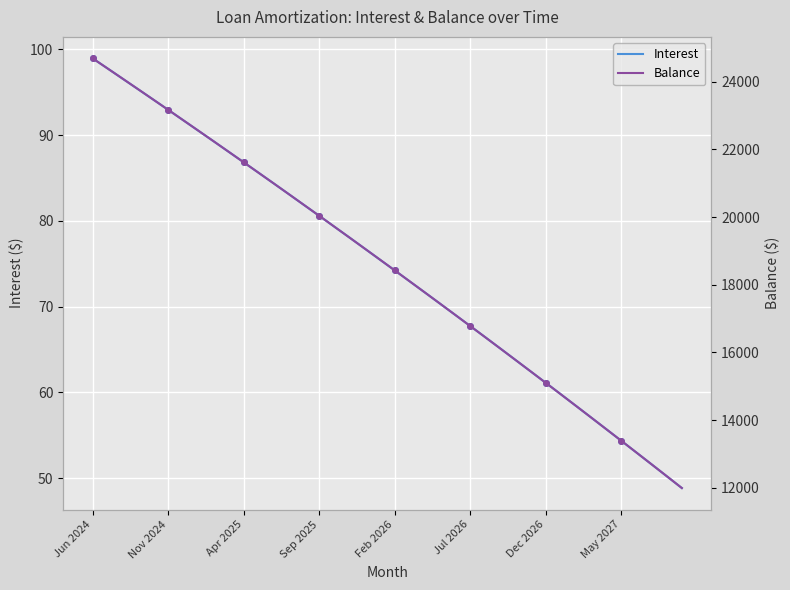

List the series in order of their overall mean, lowest first.

Interest, Balance